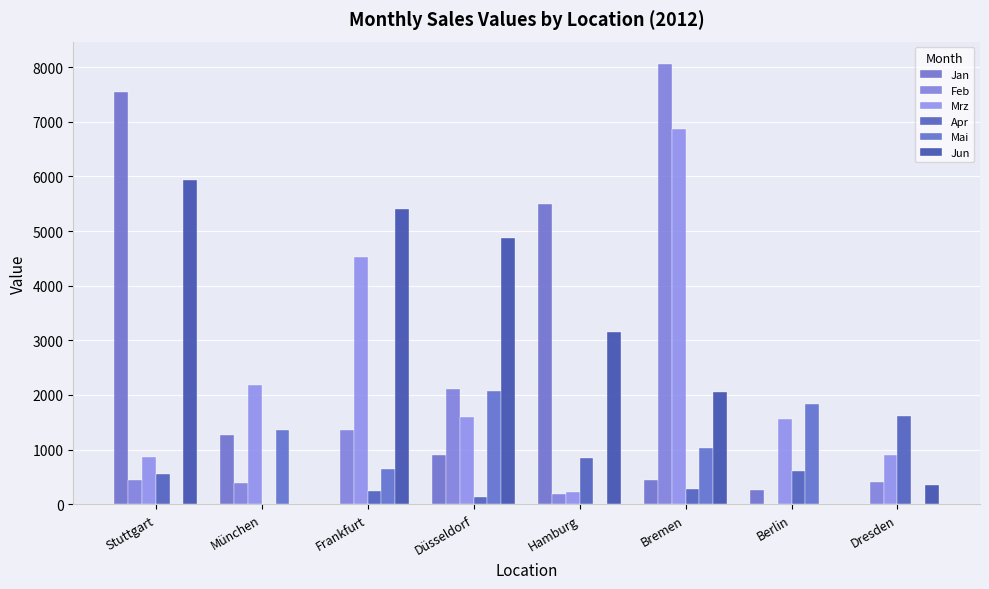

At which label does Jun first exceed 3154?

Stuttgart